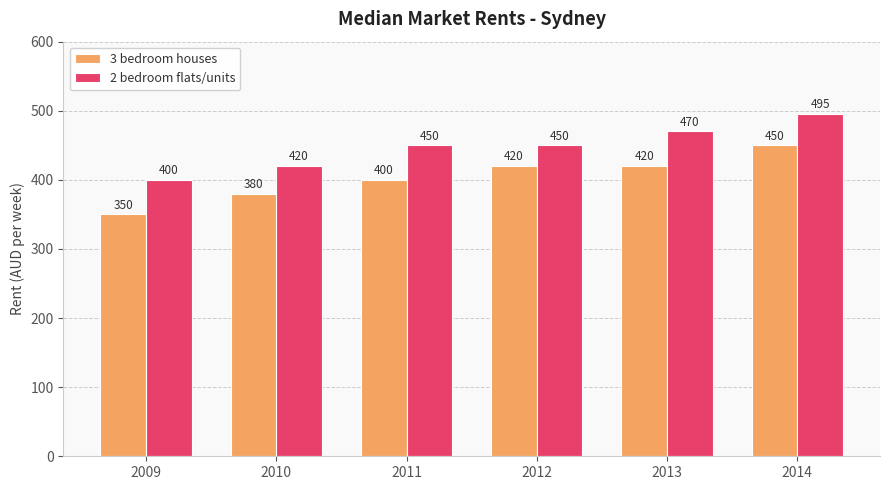

The 2 bedroom flats/units series shows 270 at 2009. True or false?

False